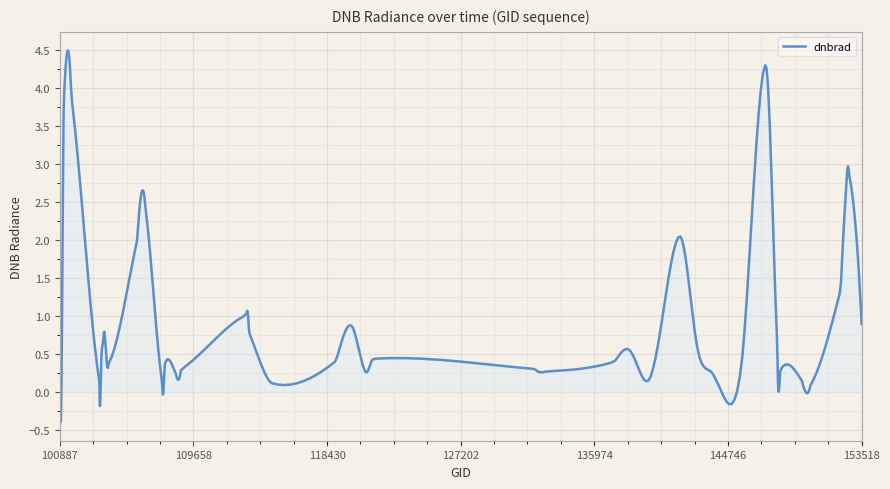

What is the maximum value shown in the chart?

4.5